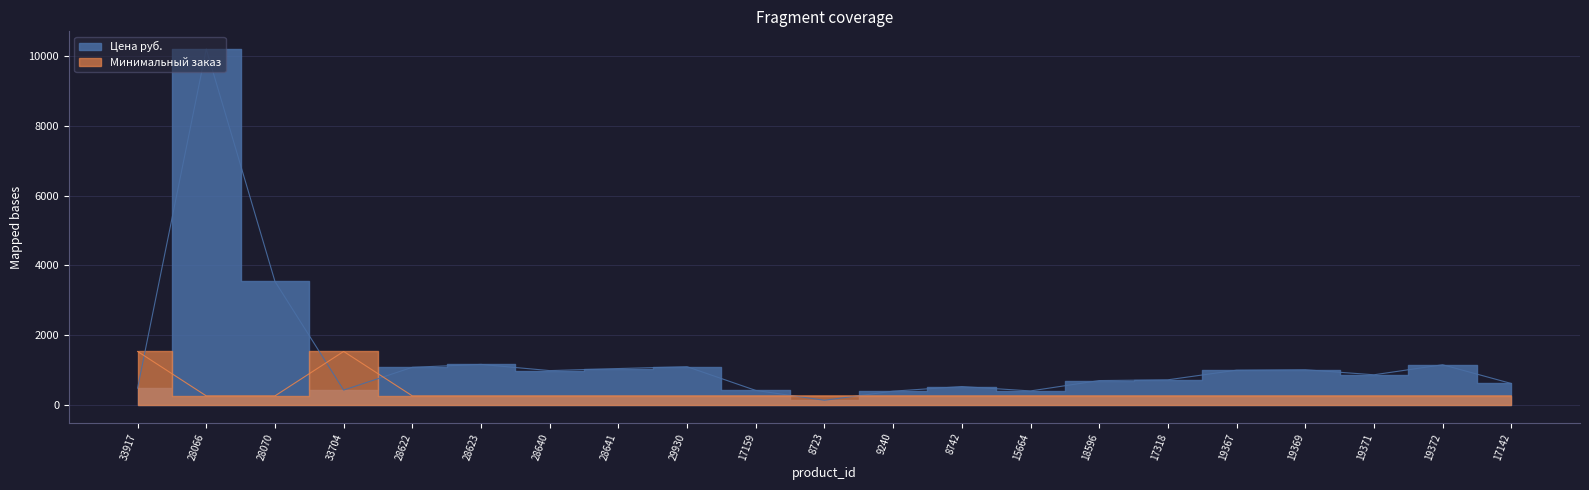

What is the sum of all Цена руб. values?

27882.5